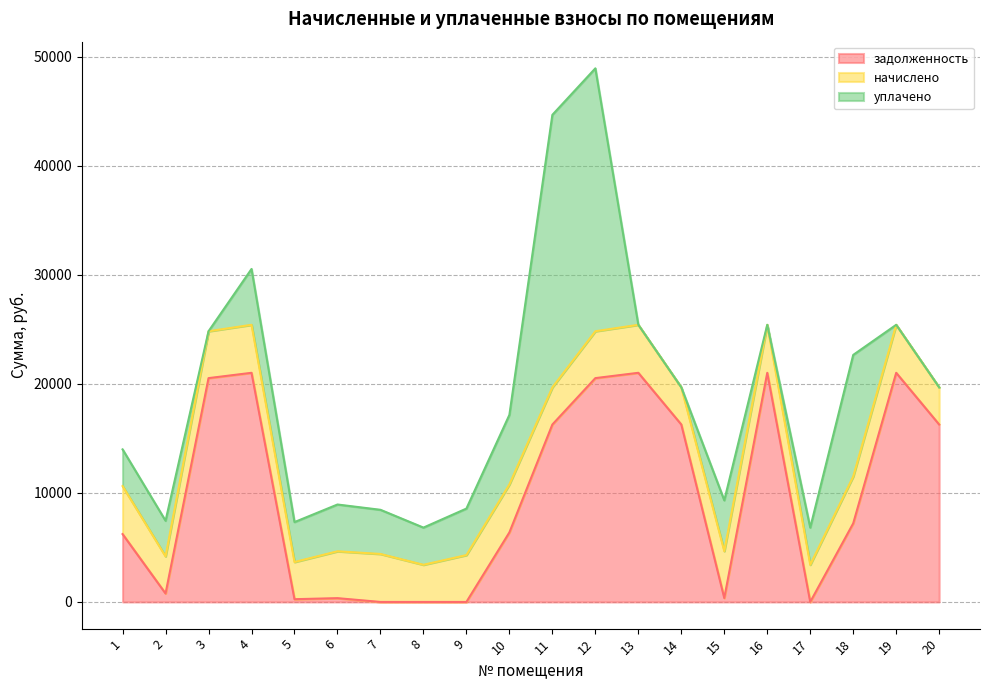

Reading left to right, list all the values displayed in this chart.

задолженность: 1=6224.0	2=774.5	3=20529.8	4=21017.2	5=252.8	6=347.8	7=0.0	8=0.0	9=0.0	10=6377.9	11=16274.5	12=20529.8	13=21017.2	14=16274.5	15=358.8	16=21017.2	17=0.0	18=7208.8	19=21017.2	20=16274.5
начислено: 1=4402.2	2=3408.8	3=4300.1	4=4402.2	5=3408.8	6=4300.1	7=4402.2	8=3408.8	9=4300.1	10=4402.2	11=3408.8	12=4300.1	13=4402.2	14=3408.8	15=4300.1	16=4402.2	17=3408.8	18=4300.1	19=4402.2	20=3408.8
уплачено: 1=3367.0	2=3262.9	3=0.0	4=5122.8	5=3662.7	6=4289.5	7=4050.0	8=3410.0	9=4264.0	10=6377.9	11=24994.5	12=24112.9	13=0.0	14=0.0	15=4659.0	16=0.0	17=3409.0	18=11150.4	19=0.0	20=0.0